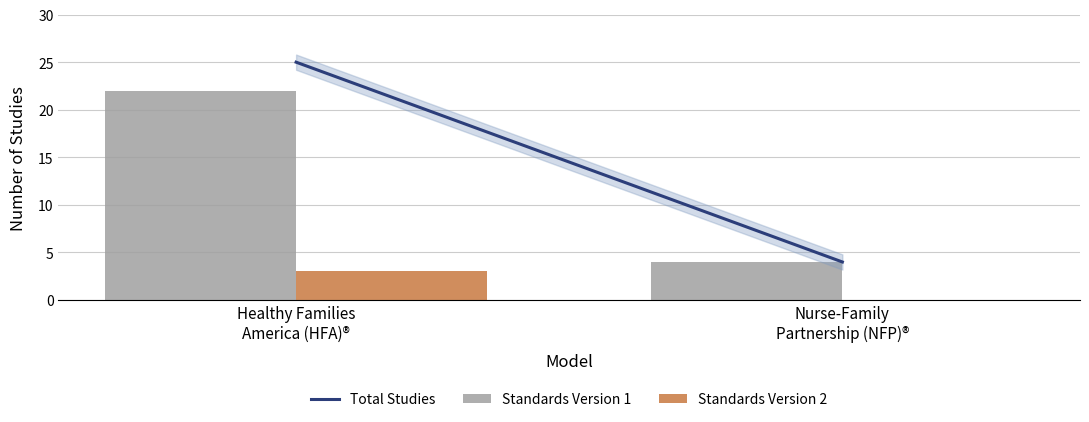

The Standards Version 1 series shows 22 at Healthy Families
America (HFA)®. True or false?

True